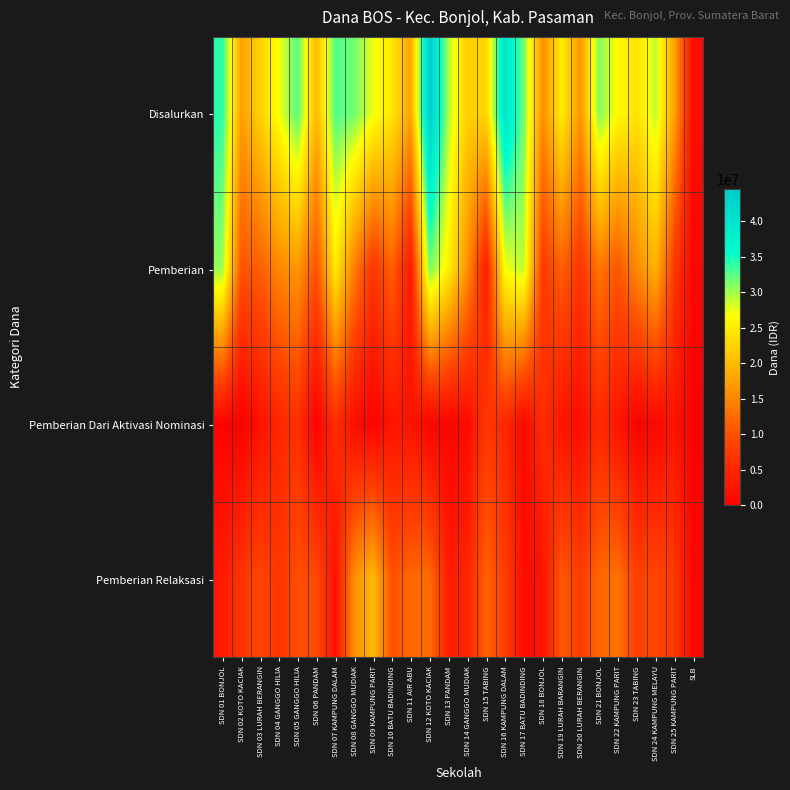

Reading left to right, transcribe all the data shown in this chart.

Disalurkan: SDN 01 BONJOL=34200000	SDN 02 KOTO KACIAK=17325000	SDN 03 LURAH BERANGIN=22275000	SDN 04 GANGGO HILIA=27000000	SDN 05 GANGGO HILIA=32625000	SDN 06 PANDAM=19800000	SDN 07 KAMPUNG DALAM=32850000	SDN 08 GANGGO MUDIAK=31725000	SDN 09 KAMPUNG PARIT=27225000	SDN 10 BATU BADINDING=24300000	SDN 11 AIR ABU=18000000	SDN 12 KOTO KACIAK=44550000	SDN 13 PANDAM=29475000	SDN 14 GANGGO MUDIAK=22050000	SDN 15 TABING=22725000	SDN 16 KAMPUNG DALAM=40275000	SDN 17 BATU BADINDING=31500000	SDN 18 BONJOL=15750000	SDN 19 LURAH BARANGIN=24975000	SDN 20 LURAH BERANGIN=16425000	SDN 21 BONJOL=31050000	SDN 22 KAMPUNG PARIT=26325000	SDN 23 TABING=23850000	SDN 24 KAMPUNG MELAYU=29025000	SDN 25 KAMPUNG PARIT=17325000	SLB=1350000
Pemberian: SDN 01 BONJOL=30375000	SDN 02 KOTO KACIAK=10350000	SDN 03 LURAH BERANGIN=11250000	SDN 04 GANGGO HILIA=15075000	SDN 05 GANGGO HILIA=16425000	SDN 06 PANDAM=10125000	SDN 07 KAMPUNG DALAM=24750000	SDN 08 GANGGO MUDIAK=14175000	SDN 09 KAMPUNG PARIT=6975000	SDN 10 BATU BADINDING=11475000	SDN 11 AIR ABU=3375000	SDN 12 KOTO KACIAK=31500000	SDN 13 PANDAM=25200000	SDN 14 GANGGO MUDIAK=15975000	SDN 15 TABING=3825000	SDN 16 KAMPUNG DALAM=27000000	SDN 17 BATU BADINDING=29025000	SDN 18 BONJOL=7425000	SDN 19 LURAH BARANGIN=11475000	SDN 20 LURAH BERANGIN=6975000	SDN 21 BONJOL=13500000	SDN 22 KAMPUNG PARIT=10575000	SDN 23 TABING=15300000	SDN 24 KAMPUNG MELAYU=19125000	SDN 25 KAMPUNG PARIT=7425000	SLB=675000
Pemberian Dari Aktivasi Nominasi: SDN 01 BONJOL=450000	SDN 02 KOTO KACIAK=0	SDN 03 LURAH BERANGIN=2250000	SDN 04 GANGGO HILIA=4950000	SDN 05 GANGGO HILIA=6300000	SDN 06 PANDAM=225000	SDN 07 KAMPUNG DALAM=5850000	SDN 08 GANGGO MUDIAK=1800000	SDN 09 KAMPUNG PARIT=225000	SDN 10 BATU BADINDING=2700000	SDN 11 AIR ABU=2475000	SDN 12 KOTO KACIAK=450000	SDN 13 PANDAM=450000	SDN 14 GANGGO MUDIAK=1350000	SDN 15 TABING=7200000	SDN 16 KAMPUNG DALAM=5175000	SDN 17 BATU BADINDING=900000	SDN 18 BONJOL=5850000	SDN 19 LURAH BARANGIN=2700000	SDN 20 LURAH BERANGIN=1575000	SDN 21 BONJOL=5400000	SDN 22 KAMPUNG PARIT=2700000	SDN 23 TABING=225000	SDN 24 KAMPUNG MELAYU=900000	SDN 25 KAMPUNG PARIT=2475000	SLB=0
Pemberian Relaksasi: SDN 01 BONJOL=3375000	SDN 02 KOTO KACIAK=6975000	SDN 03 LURAH BERANGIN=8775000	SDN 04 GANGGO HILIA=6975000	SDN 05 GANGGO HILIA=9900000	SDN 06 PANDAM=9450000	SDN 07 KAMPUNG DALAM=2250000	SDN 08 GANGGO MUDIAK=15750000	SDN 09 KAMPUNG PARIT=20025000	SDN 10 BATU BADINDING=10125000	SDN 11 AIR ABU=12150000	SDN 12 KOTO KACIAK=12600000	SDN 13 PANDAM=3825000	SDN 14 GANGGO MUDIAK=4725000	SDN 15 TABING=11700000	SDN 16 KAMPUNG DALAM=8100000	SDN 17 BATU BADINDING=1575000	SDN 18 BONJOL=2475000	SDN 19 LURAH BARANGIN=10800000	SDN 20 LURAH BERANGIN=7875000	SDN 21 BONJOL=12150000	SDN 22 KAMPUNG PARIT=13050000	SDN 23 TABING=8325000	SDN 24 KAMPUNG MELAYU=9000000	SDN 25 KAMPUNG PARIT=7425000	SLB=675000